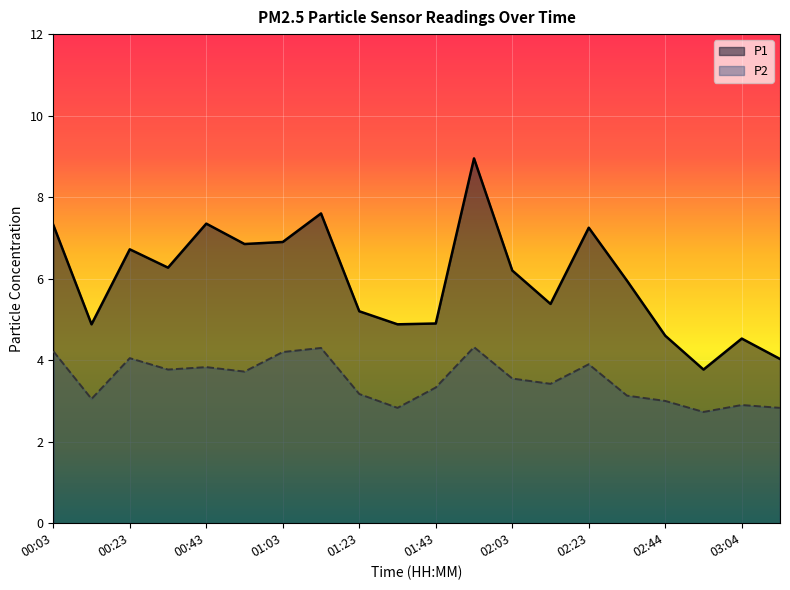

What is the greatest value displayed?

8.9